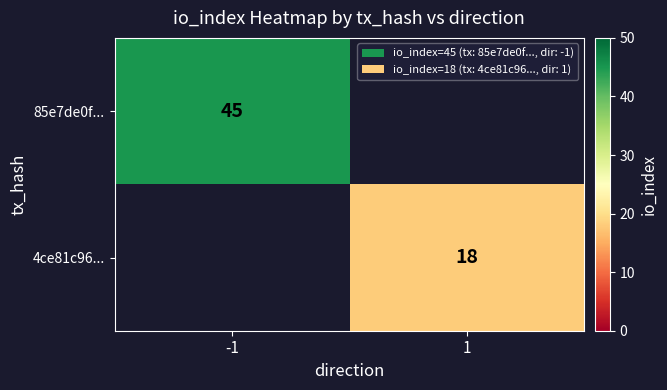

The value of 85e7de0f... at -1 is 71.2. True or false?

False